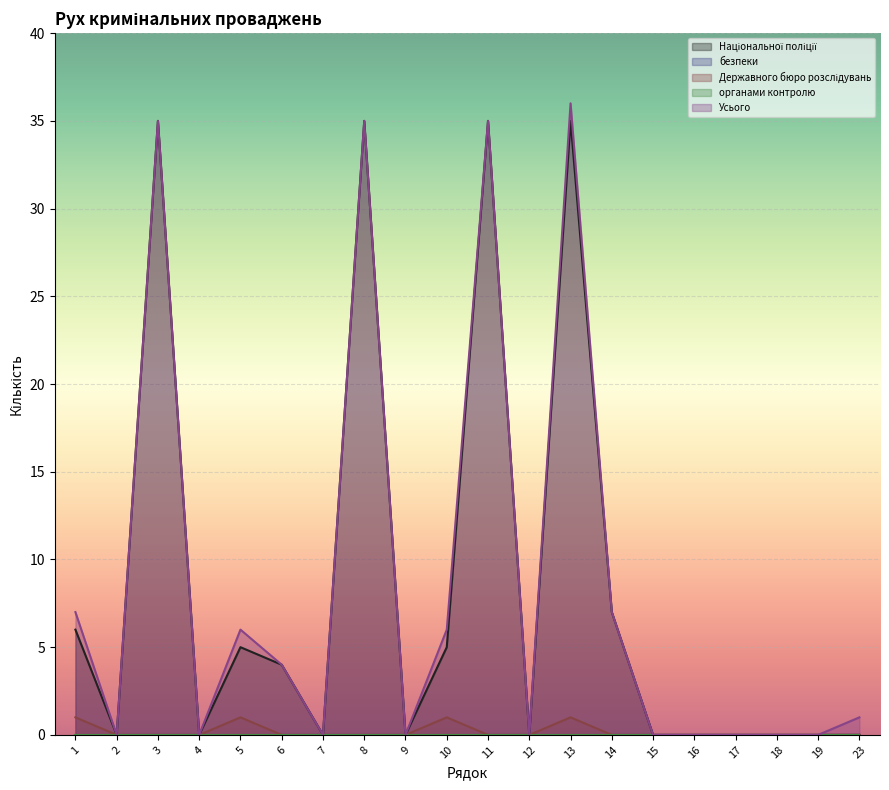

What is the highest value of the Усього series?

36